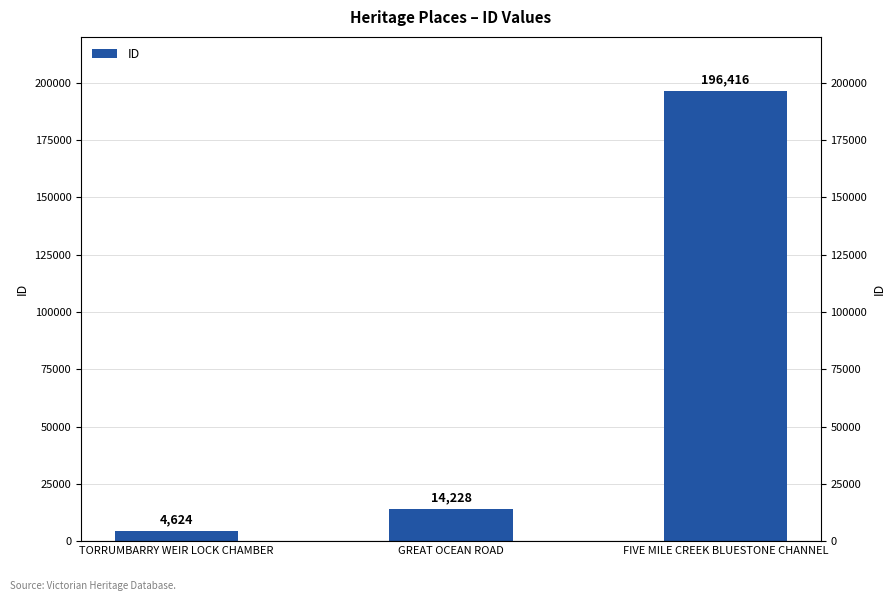

Reading right to left, list all the values displayed in this chart.

196416	14228	4624